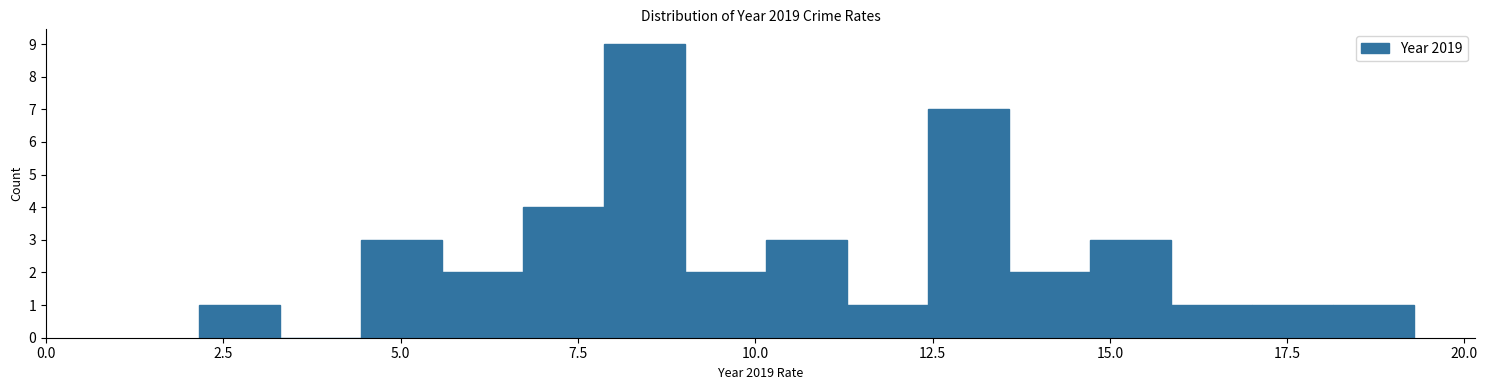

Around what value on the x-axis is the tallest bar? Give the approximate position of its centre, as read against the axis.

8.5